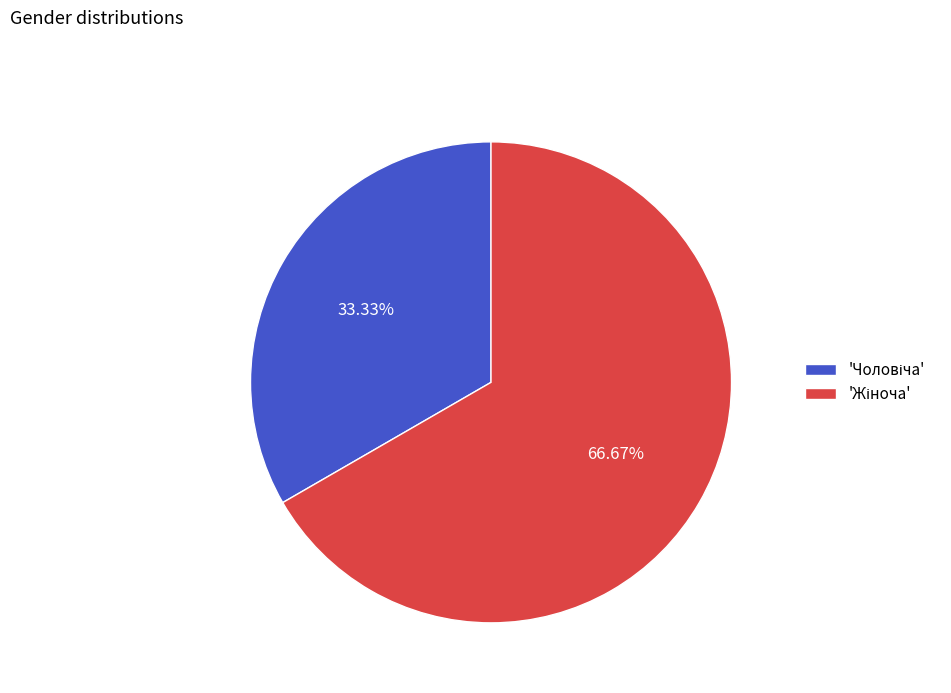

Count the number of slices in the pie.

2